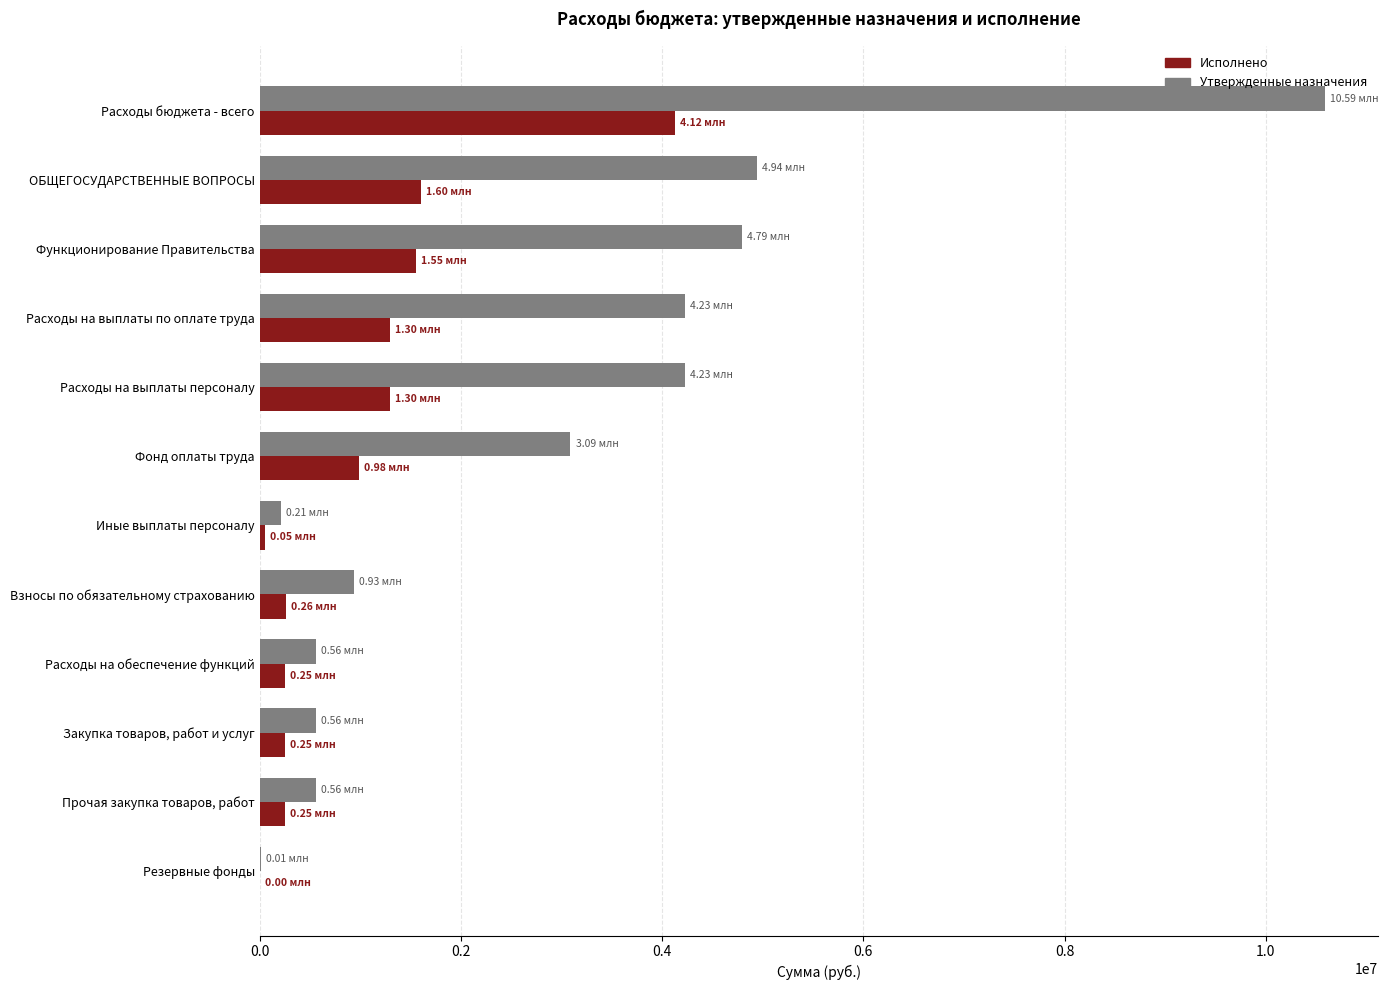

What are all the series names shown in the legend?

Исполнено, Утвержденные назначения